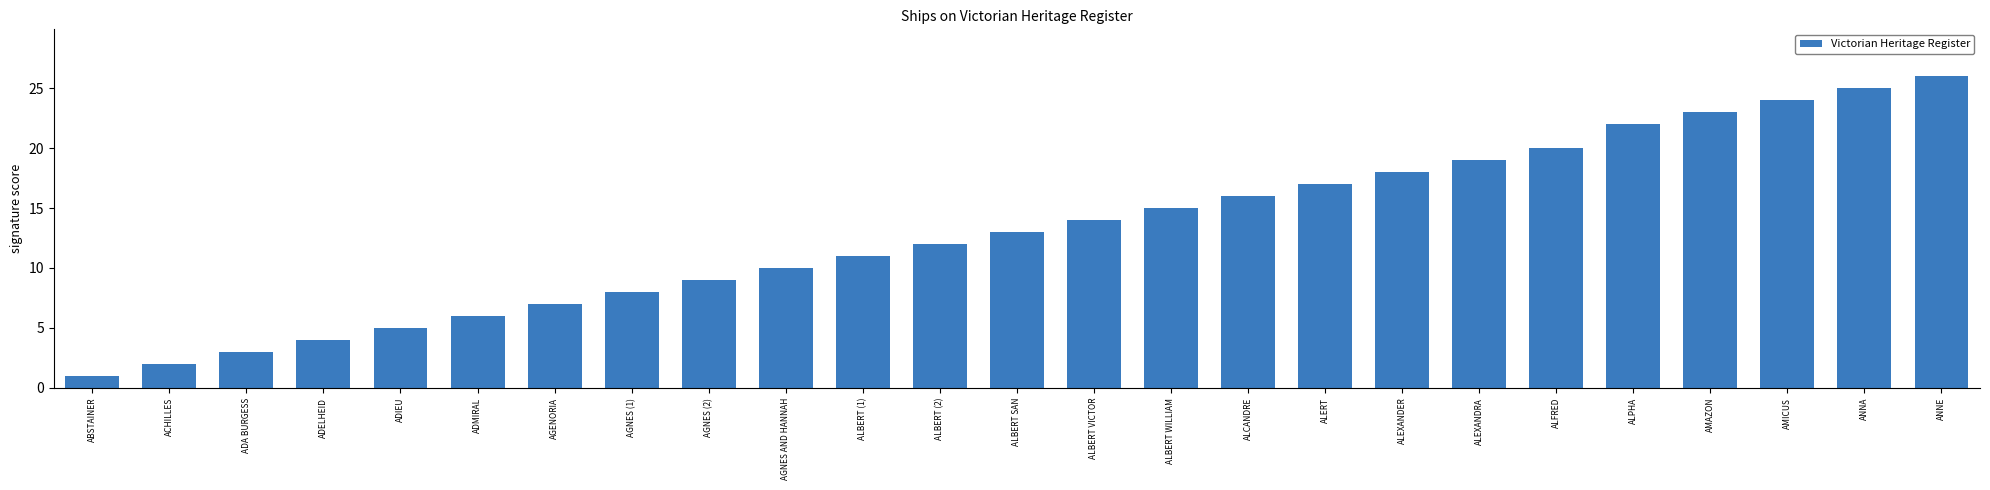

What is the ratio of the value at ALBERT (1) to the value at ANNE?

0.4